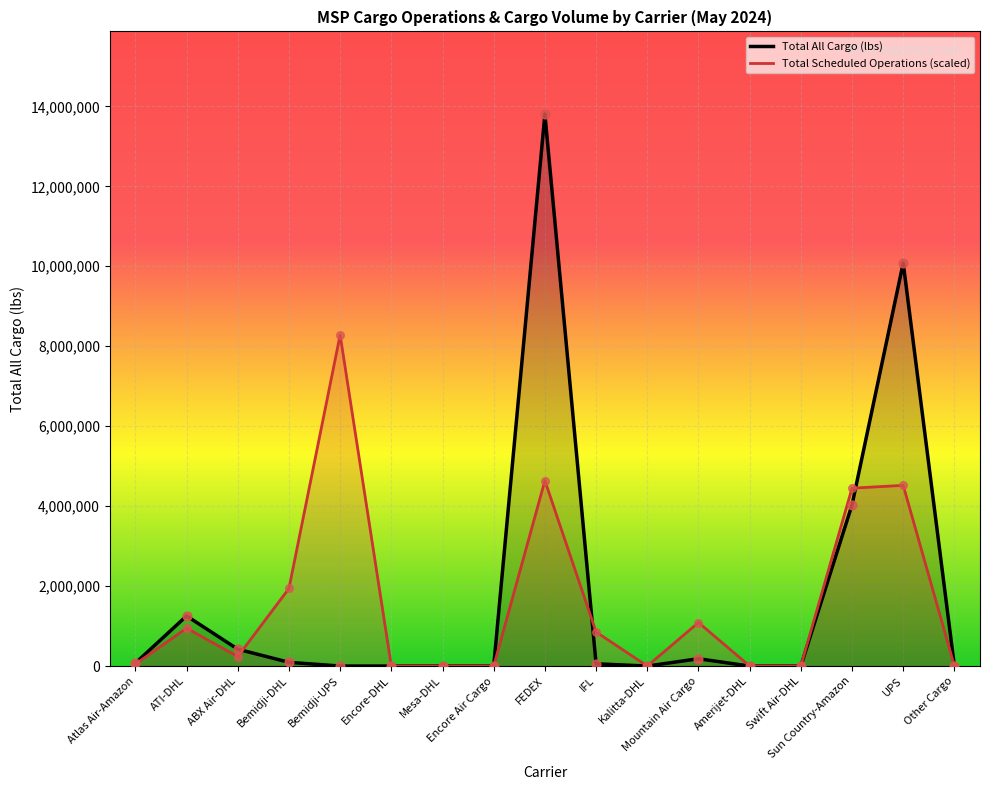

Which series has the largest Y range (max minus min)?

Total All Cargo (lbs)